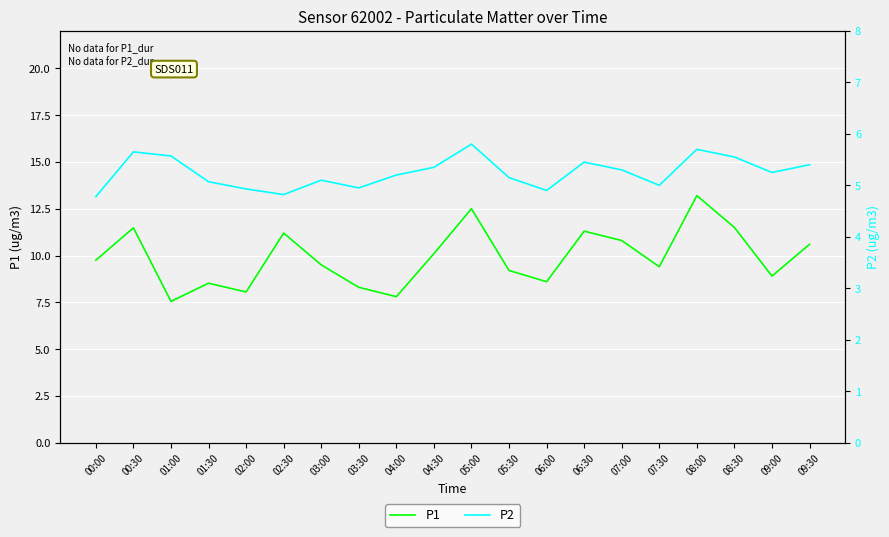

True or false: P2 and P1 cross at least once.

False